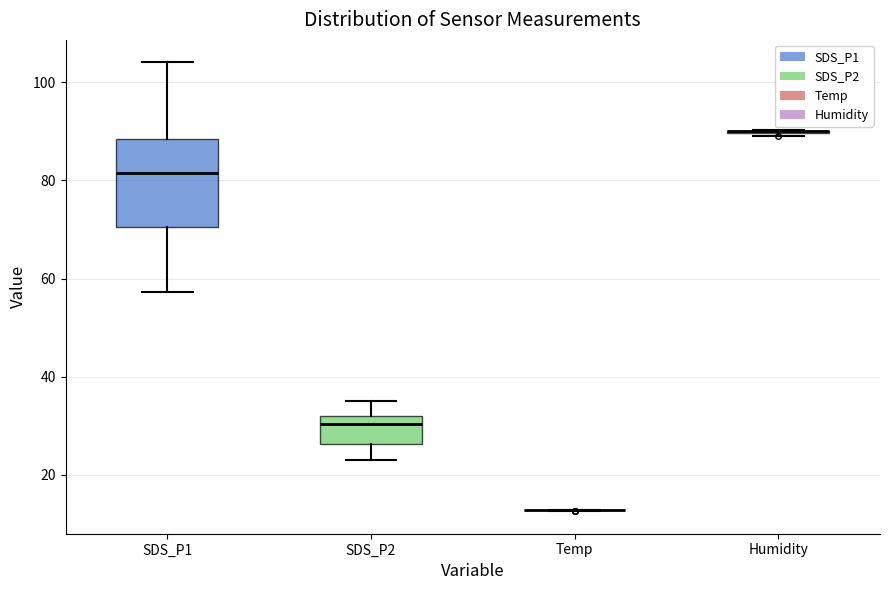

Which box is the tallest, from its lower edge to its upper edge?

SDS_P1